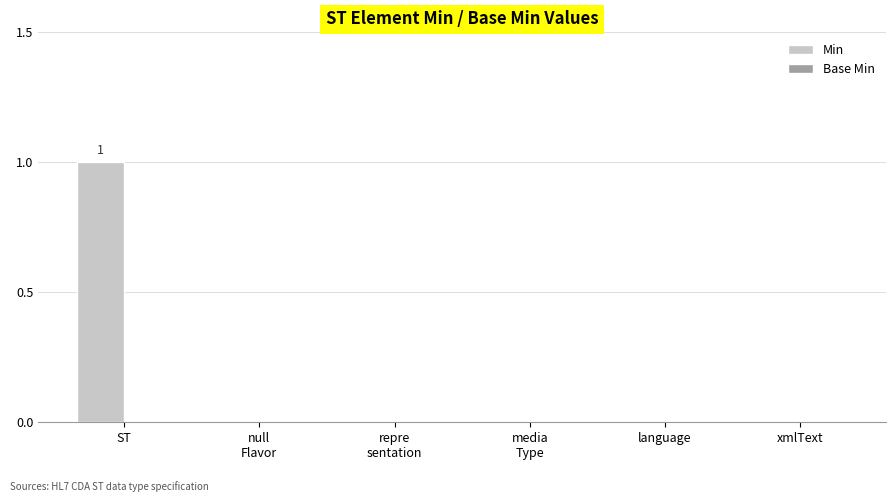

The value at language is 0. True or false?

True